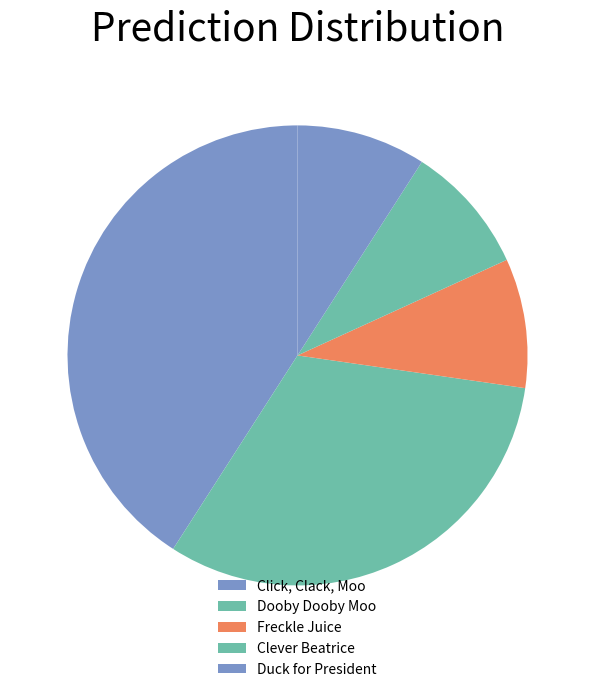

To the nearest percent, what portion does Freckle Juice represent?

9%